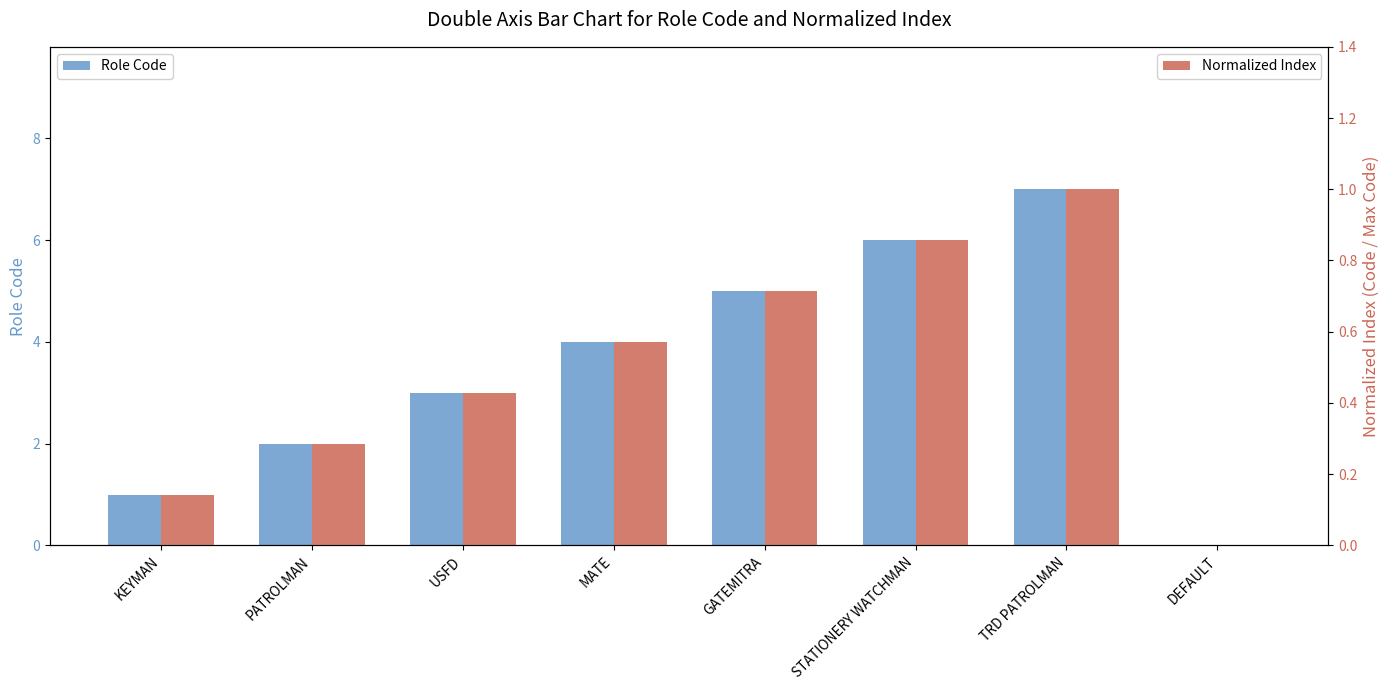

What is the label of the 3rd bar from the right?

STATIONERY WATCHMAN